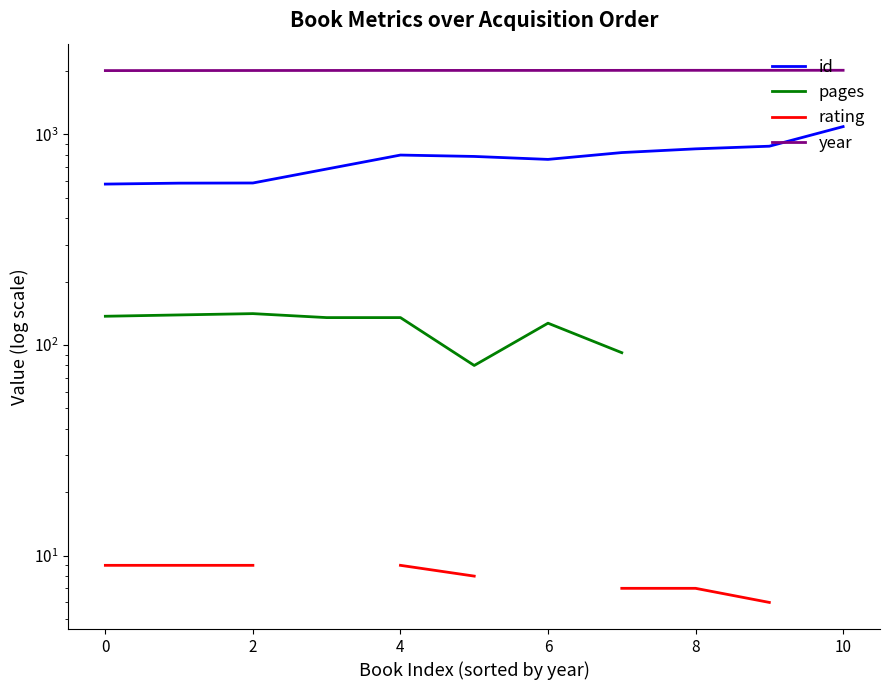

Which series has the largest range (max minus min)?

id